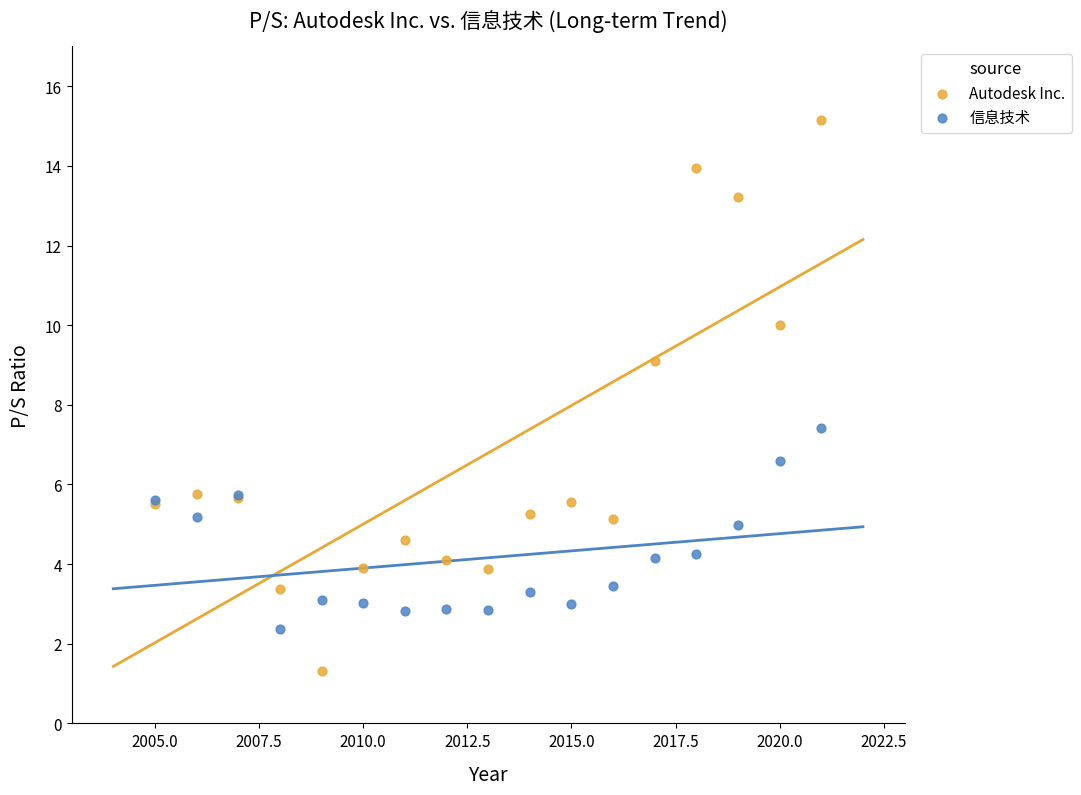

Across all series, what Y value is closest to 8?

7.4